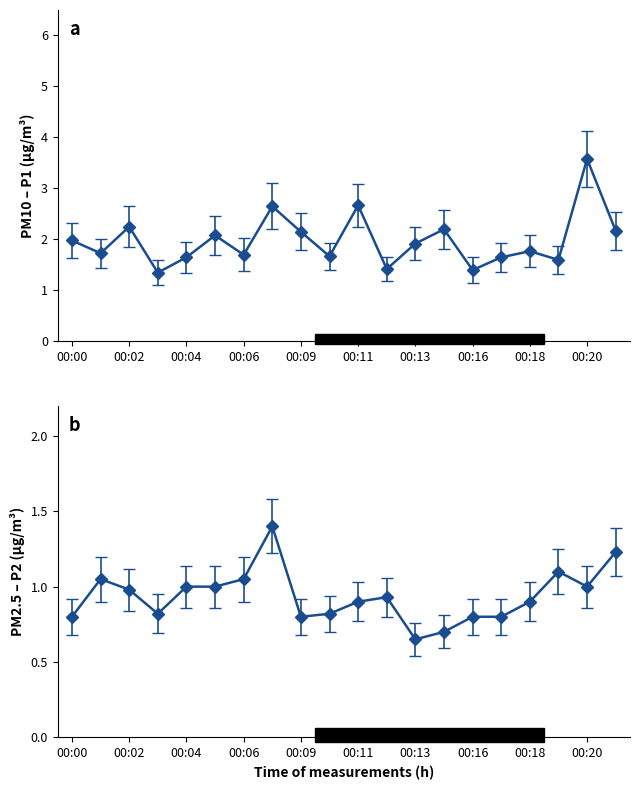

Does the chart display data point markers on the line(s)?

Yes